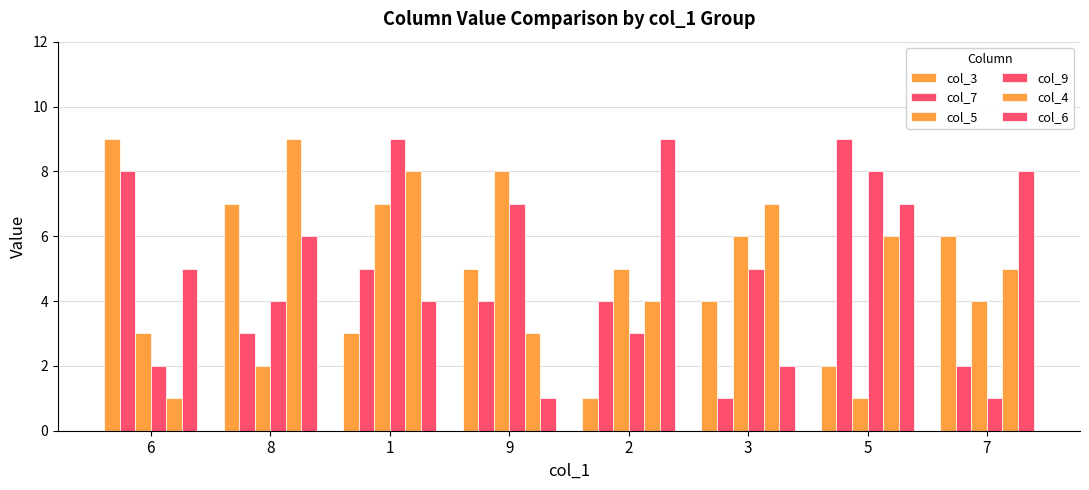

Which has a higher value, 5 or 2?

5